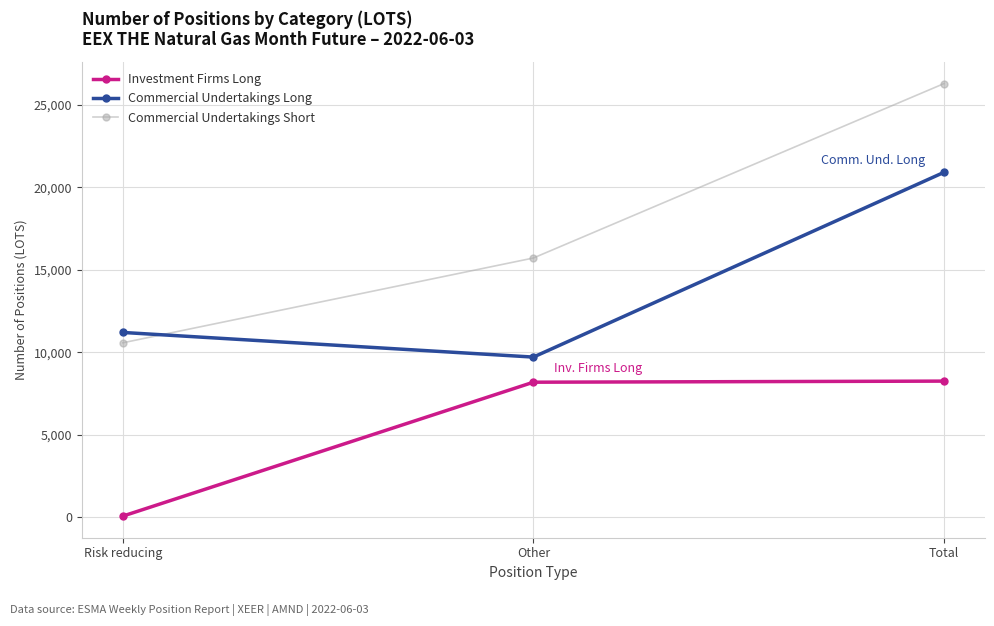

What is the average value of the Commercial Undertakings Long series?

13940